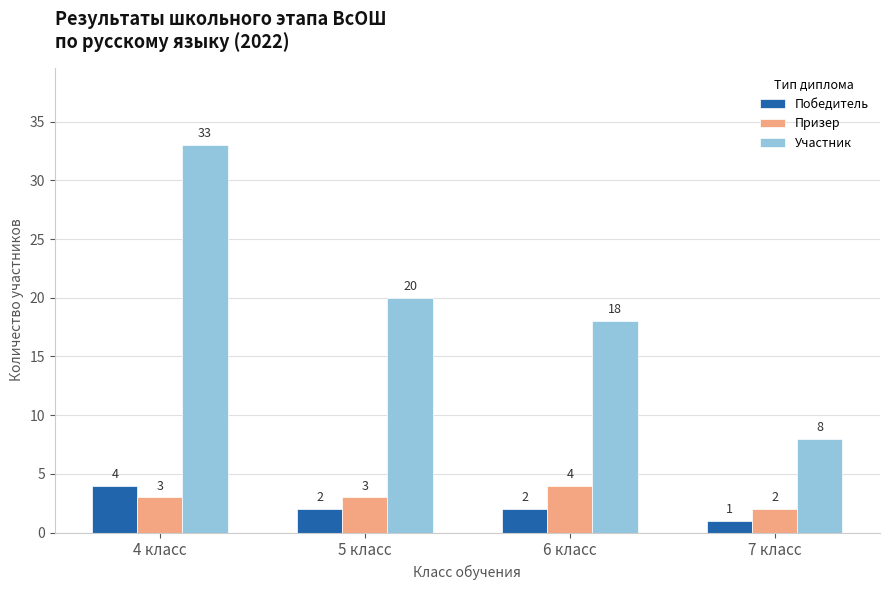

At which category is the sum across all series the highest?

4 класс